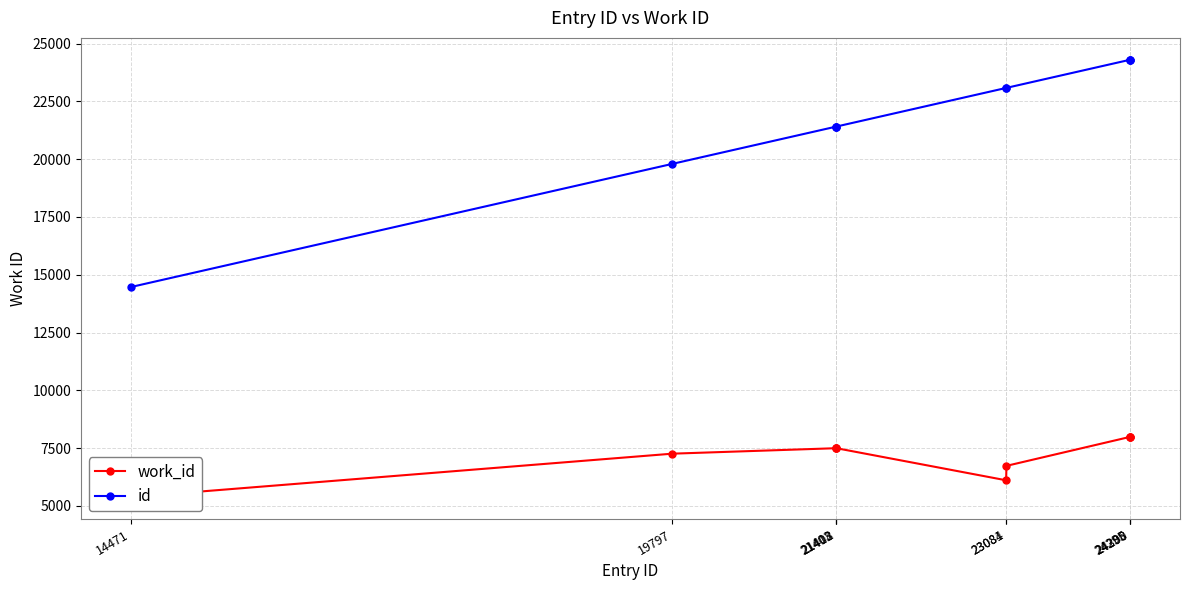

List the series in order of their peak value, lowest first.

work_id, id